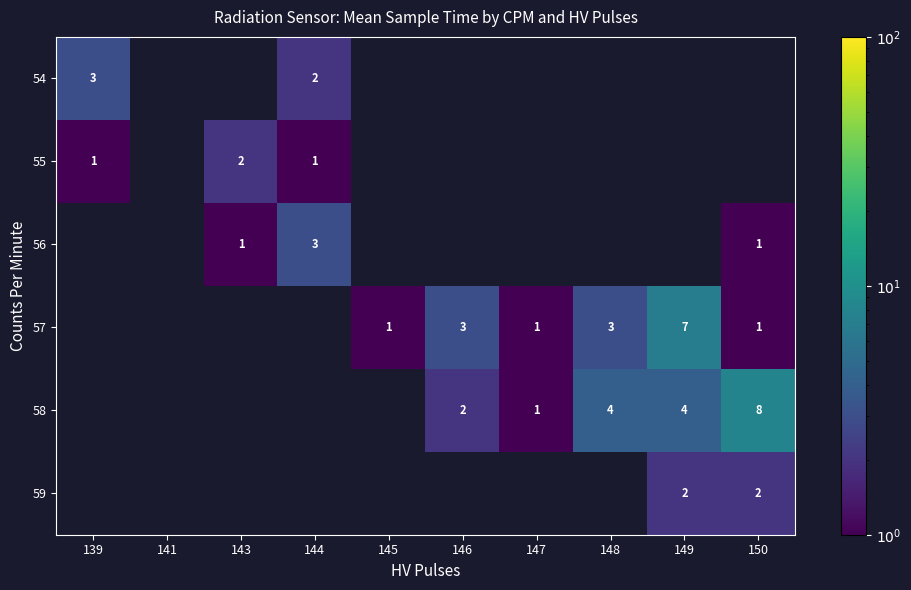

Between 141 and 144, which is larger?

144